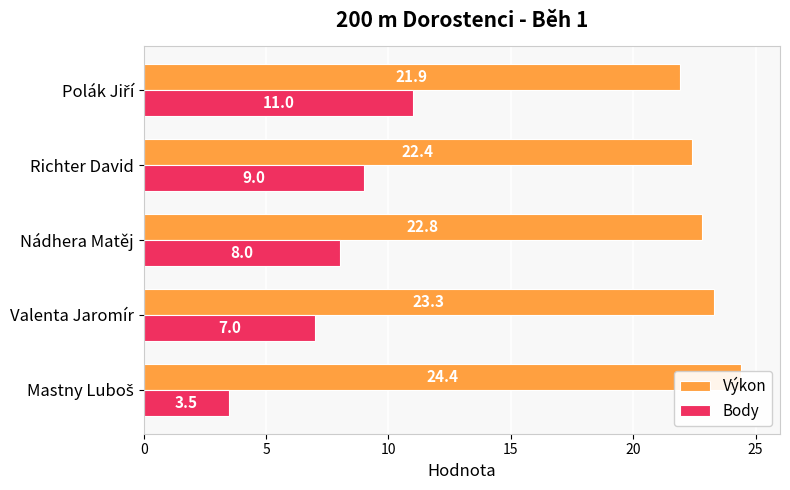

What is the maximum value shown in the chart?

24.4